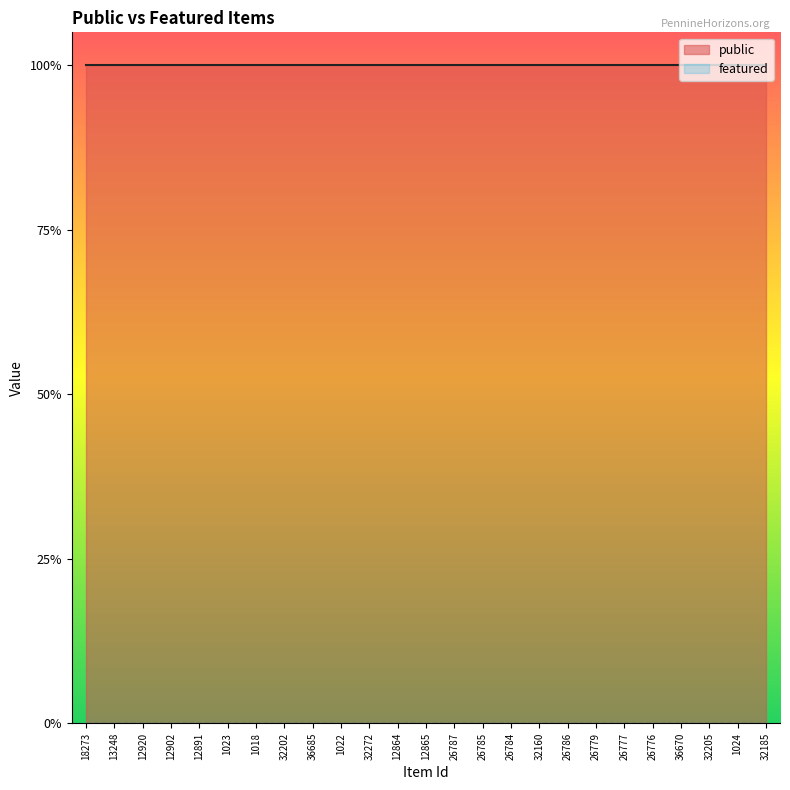

What is the value of the public point at the 20th from the left?

1